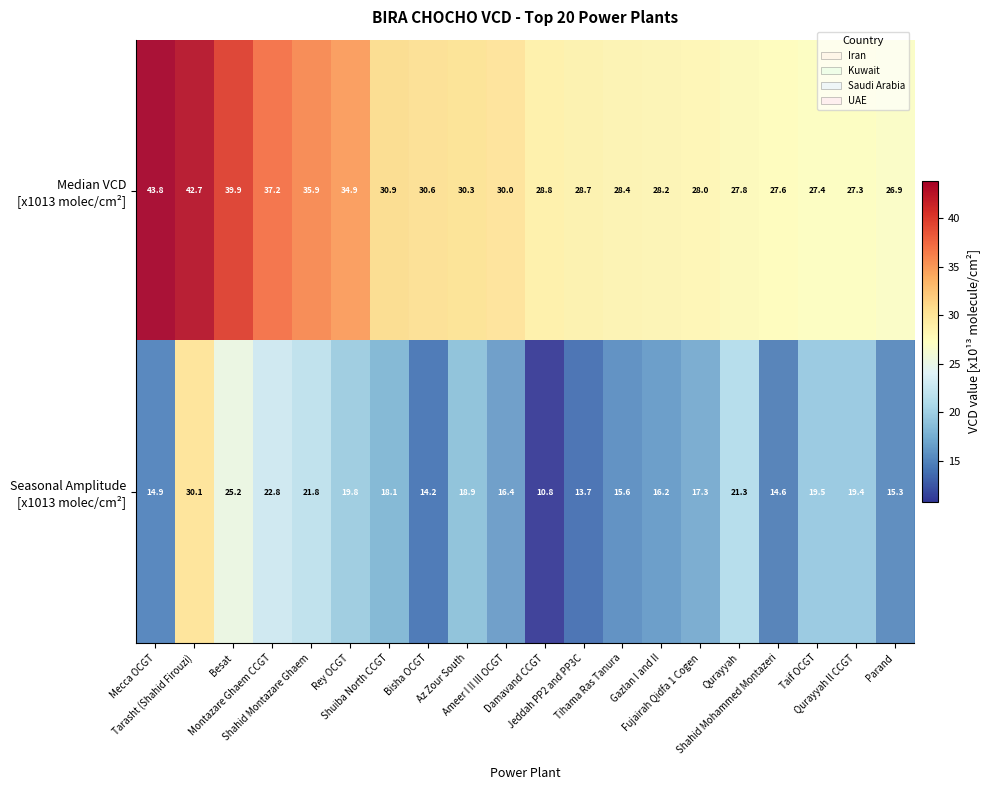

What is the smallest value displayed?

10.8